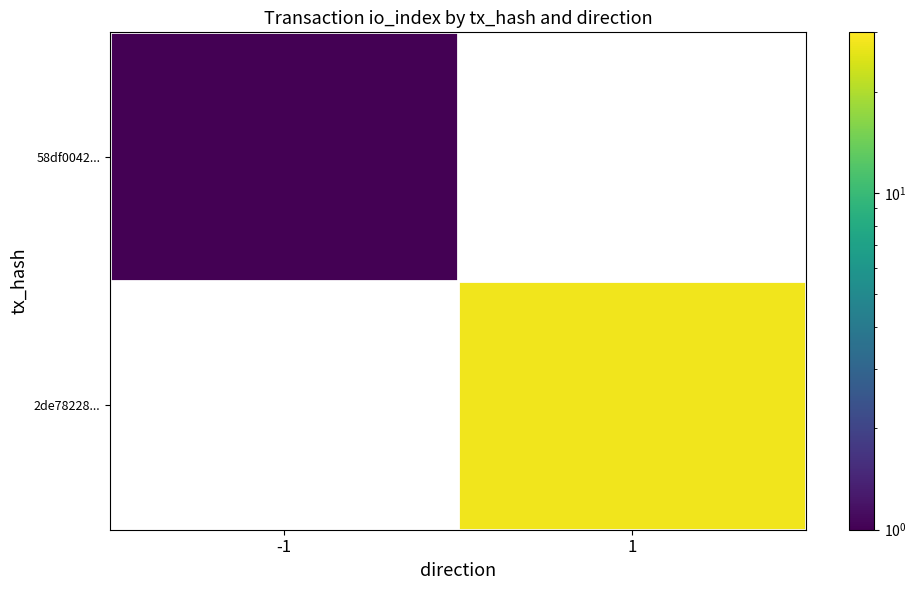

List the labels in order of 2de78228... value, largest first.

-1, 1